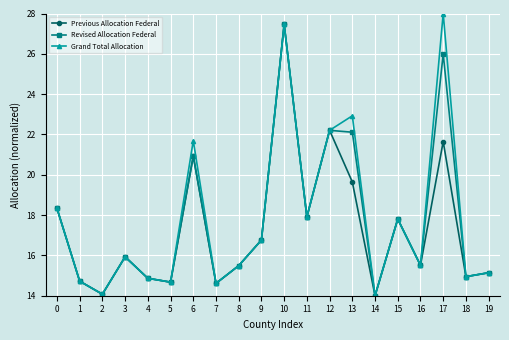

Reading right to left, what are all the values shown in this chart?

Previous Allocation Federal: 19=15.1	18=14.9	17=21.6	16=15.5	15=17.8	14=14.0	13=19.6	12=22.2	11=17.9	10=27.5	9=16.8	8=15.5	7=14.6	6=20.9	5=14.7	4=14.9	3=15.9	2=14.1	1=14.7	0=18.3
Revised Allocation Federal: 19=15.1	18=14.9	17=26.0	16=15.5	15=17.8	14=14.0	13=22.1	12=22.2	11=17.9	10=27.5	9=16.8	8=15.5	7=14.6	6=20.9	5=14.7	4=14.9	3=15.9	2=14.1	1=14.7	0=18.3
Grand Total Allocation: 19=15.1	18=14.9	17=28.0	16=15.5	15=17.8	14=14.0	13=22.9	12=22.2	11=17.9	10=27.5	9=16.8	8=15.5	7=14.6	6=21.7	5=14.7	4=14.9	3=15.9	2=14.1	1=14.7	0=18.3